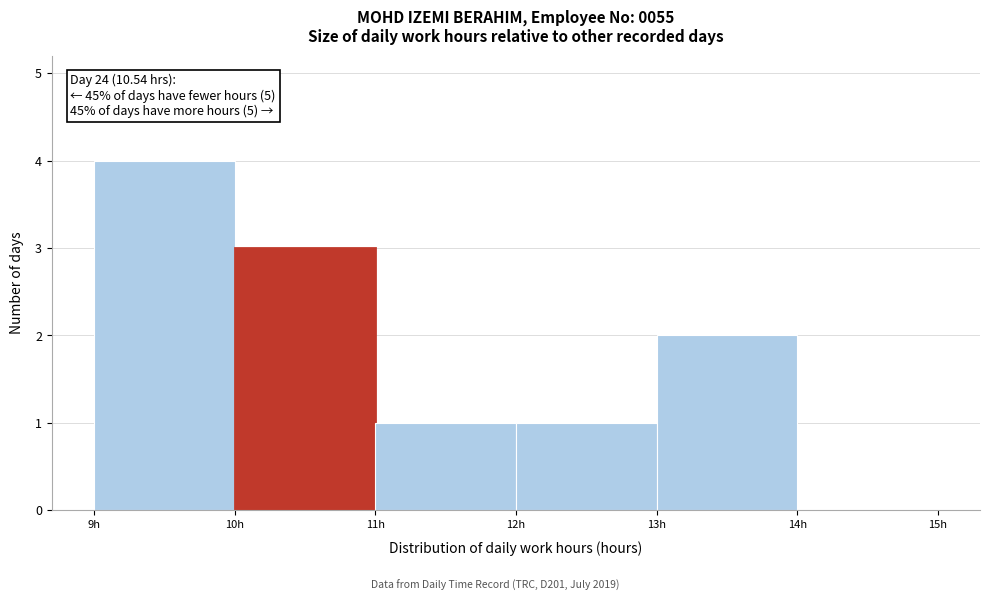

Over which range of the x-axis is the bar tallest?

9 to 10